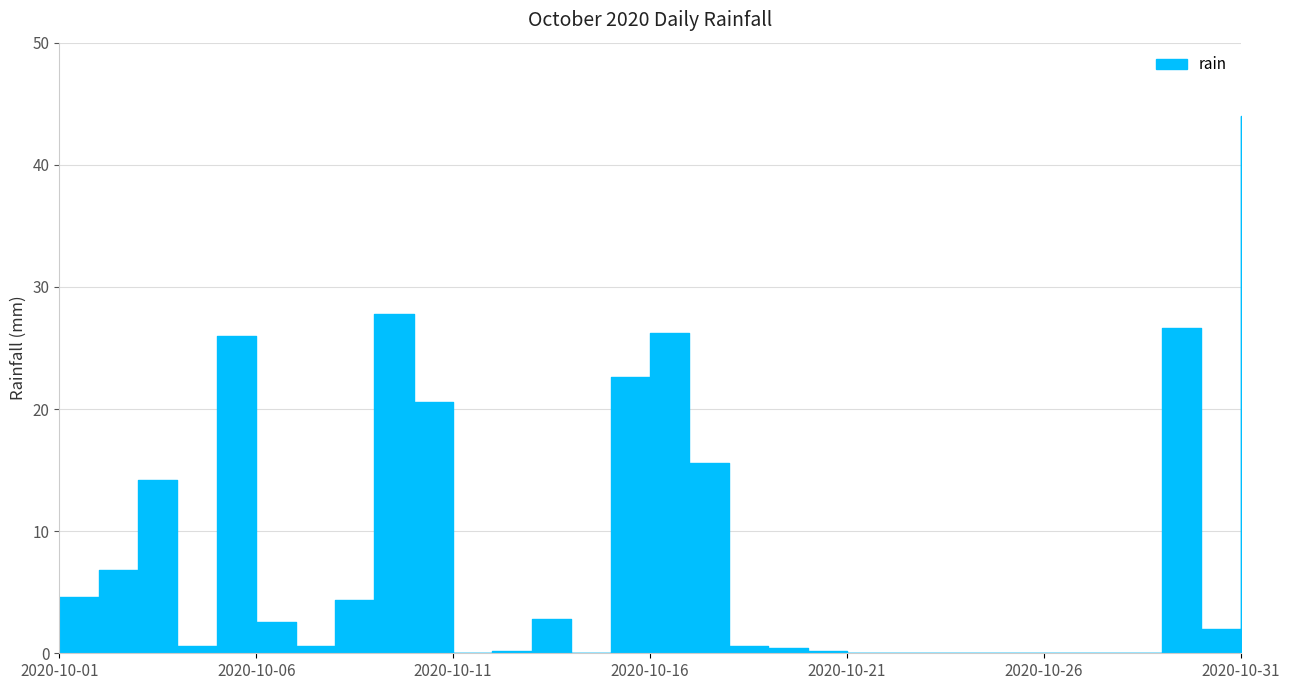

Reading left to right, list all the values displayed in this chart.

4.6	6.8	14.2	0.6	26.0	2.6	0.6	4.4	27.8	20.6	0.0	0.2	2.8	0.0	22.6	26.2	15.6	0.6	0.4	0.2	0.0	0.0	0.0	0.0	0.0	0.0	0.0	0.0	26.6	2.0	44.0